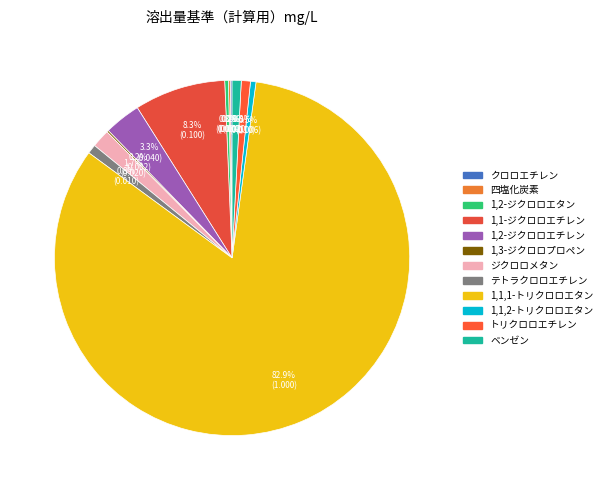

How many slices are in this pie chart?

12